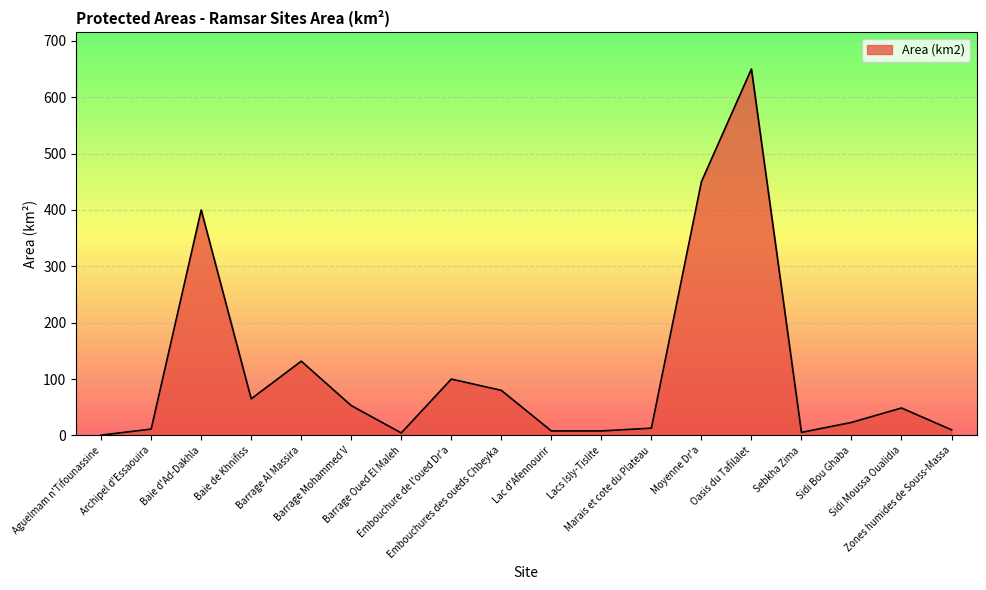

What is the greatest value displayed?

650.0